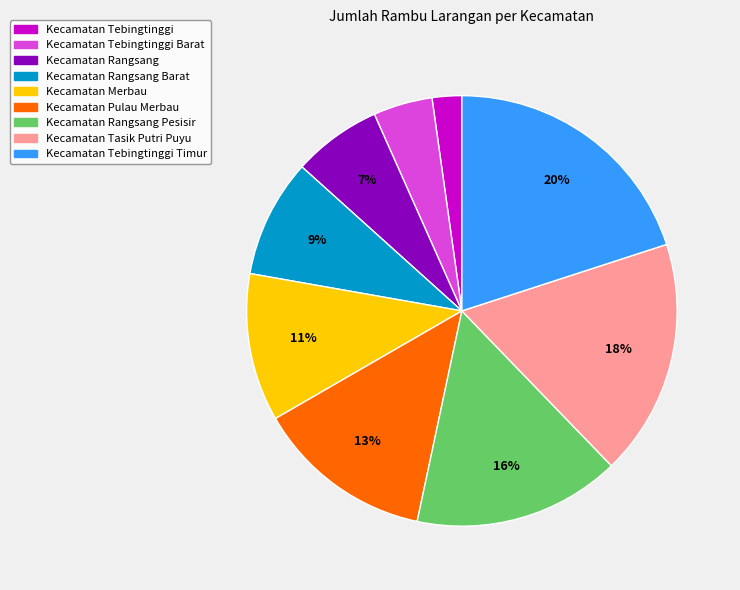

Does any single category account for the majority?

No